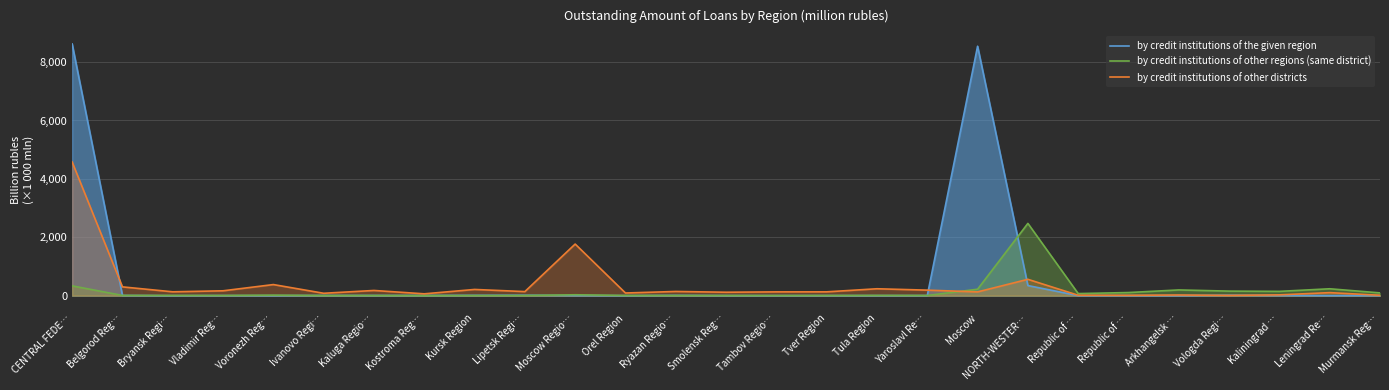

What is the difference between the maximum and second lowest values in the by credit institutions of other districts series?

4568.3